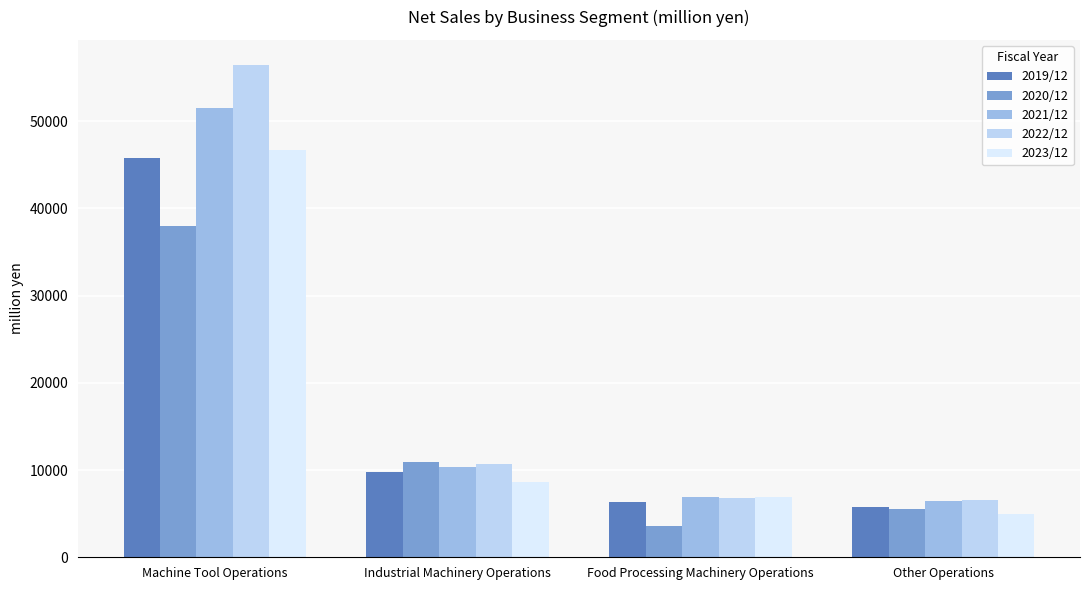

At how many categories does at least one series exceed 26797?

1